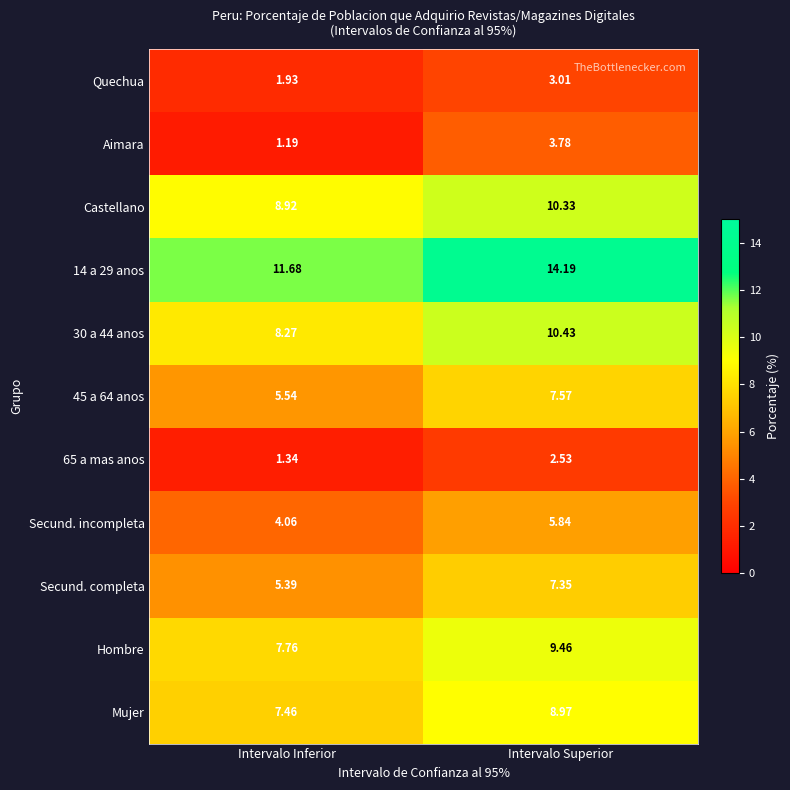

At which category is the sum across all series the highest?

Intervalo Superior